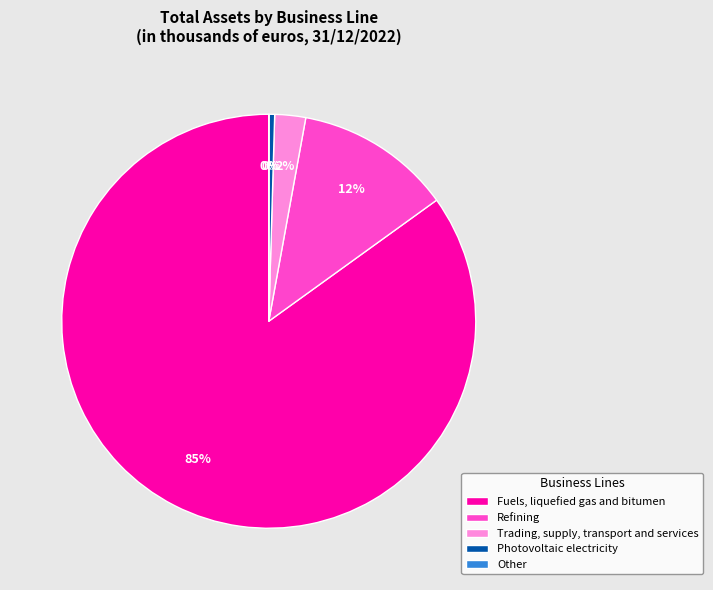

To the nearest percent, what is the average slice percentage?

20%